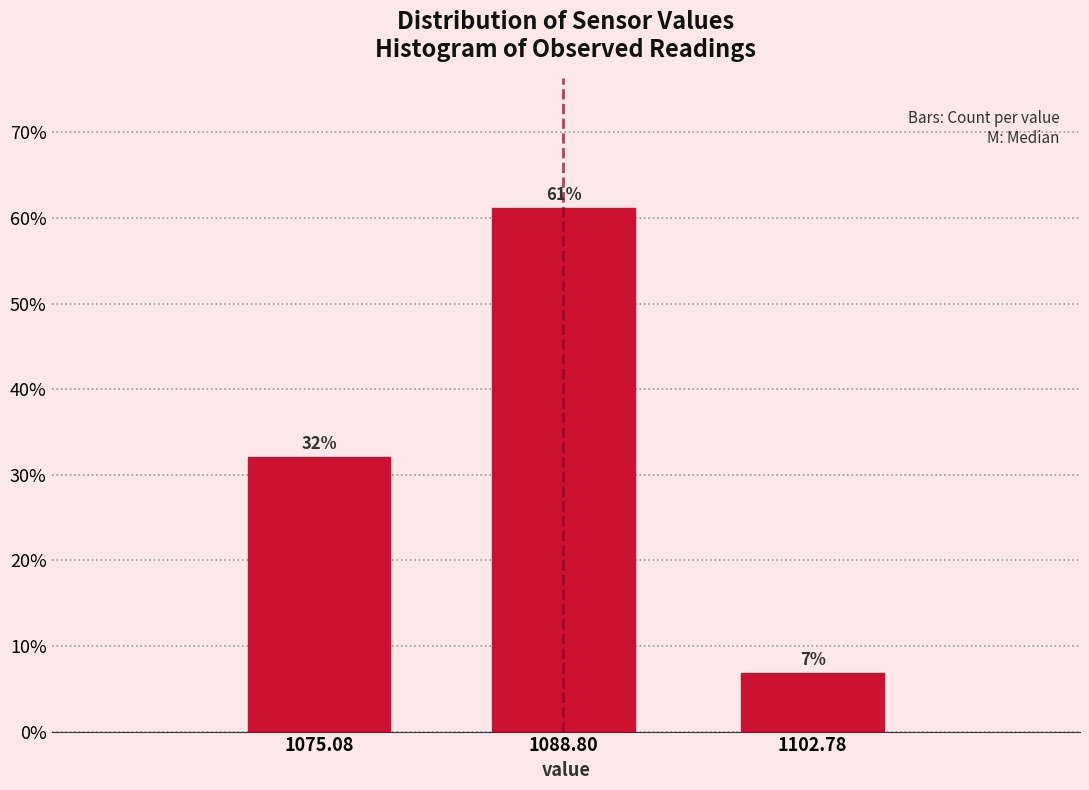

True or false: the data shows 3.8 at 1102.78.

False